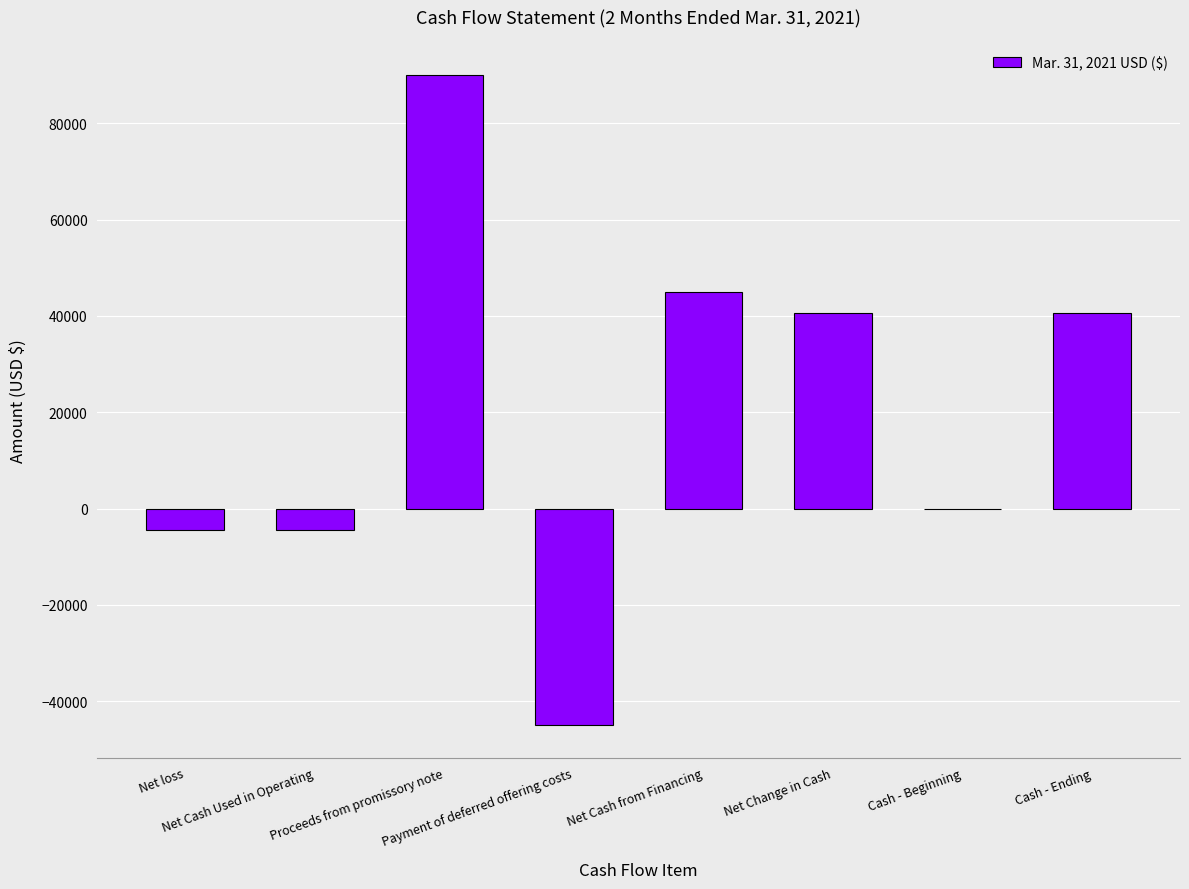

What is the sum of all values?

162284